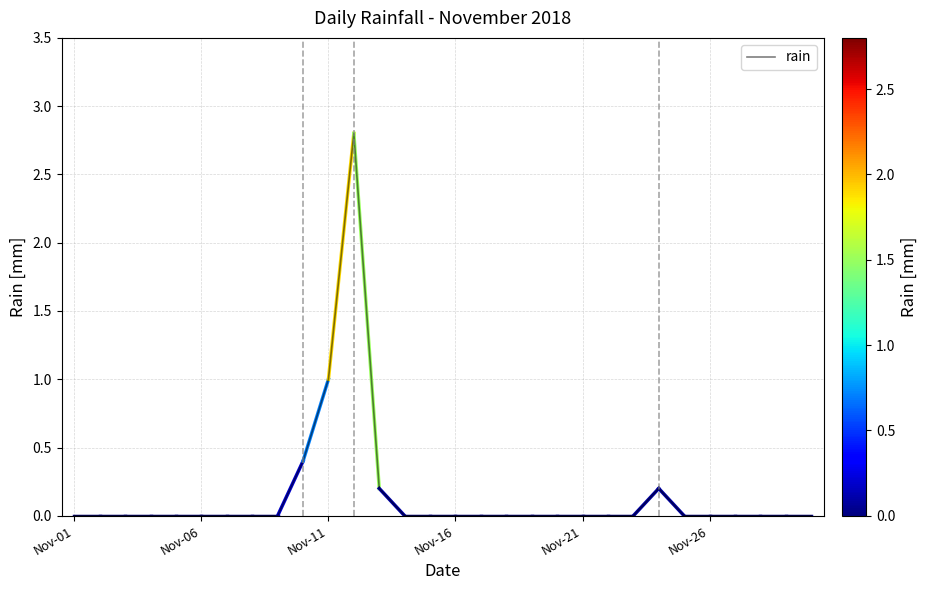

Reading left to right, what are all the values shown in this chart?

0.0	0.0	0.0	0.0	0.0	0.0	0.0	0.0	0.0	0.4	1.0	2.8	0.2	0.0	0.0	0.0	0.0	0.0	0.0	0.0	0.0	0.0	0.0	0.2	0.0	0.0	0.0	0.0	0.0	0.0